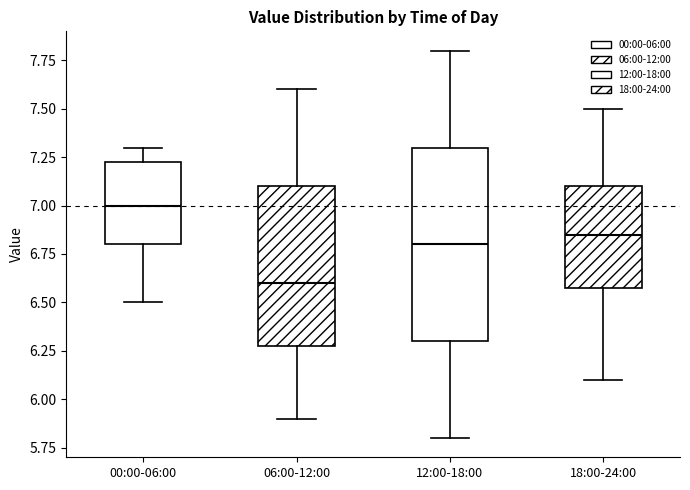

Reading left to right, transcribe this box plot: for each box, give where its median line is, the range the box spans, and where its two whiskers end, as read against the y-axis. The values are not printed on the chart, so give them approximately, as read against the axis.

00:00-06:00: median 7.00, box 6.80 to 7.25, whiskers 6.50 to 7.30
06:00-12:00: median 6.60, box 6.30 to 7.10, whiskers 5.90 to 7.60
12:00-18:00: median 6.80, box 6.30 to 7.30, whiskers 5.80 to 7.80
18:00-24:00: median 6.85, box 6.60 to 7.10, whiskers 6.10 to 7.50